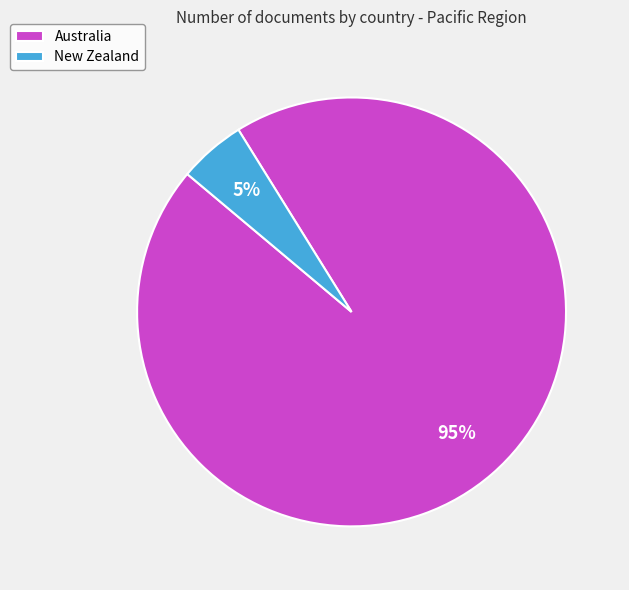

Does New Zealand represent more than half of the total?

No